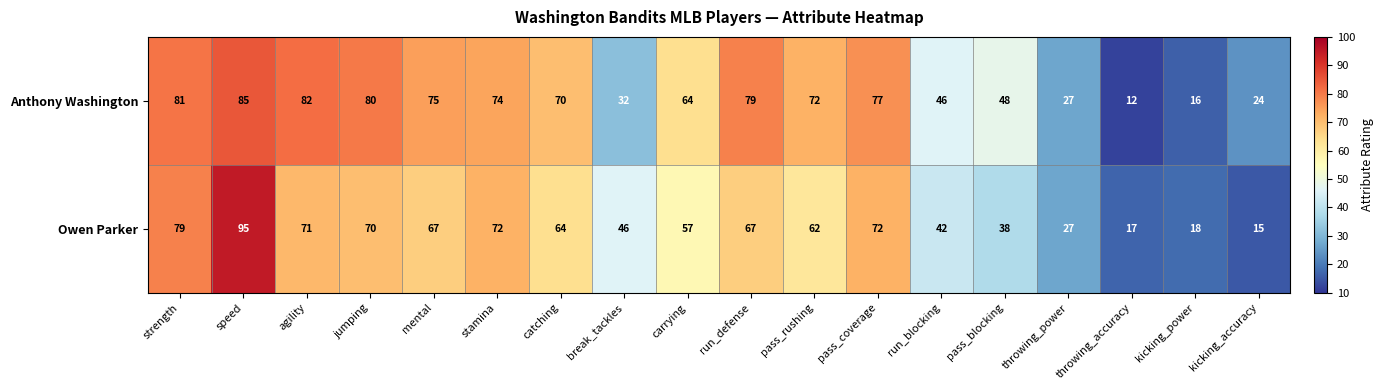

At speed, list the series in order from smallest to largest.

Anthony Washington, Owen Parker